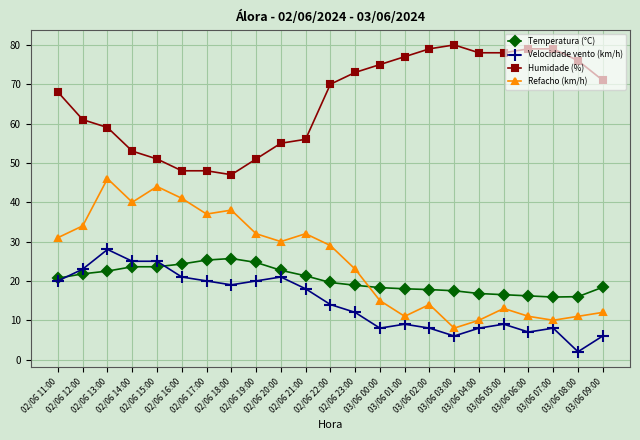

True or false: Temperatura (°C) and Refacho (km/h) intersect in this chart.

True